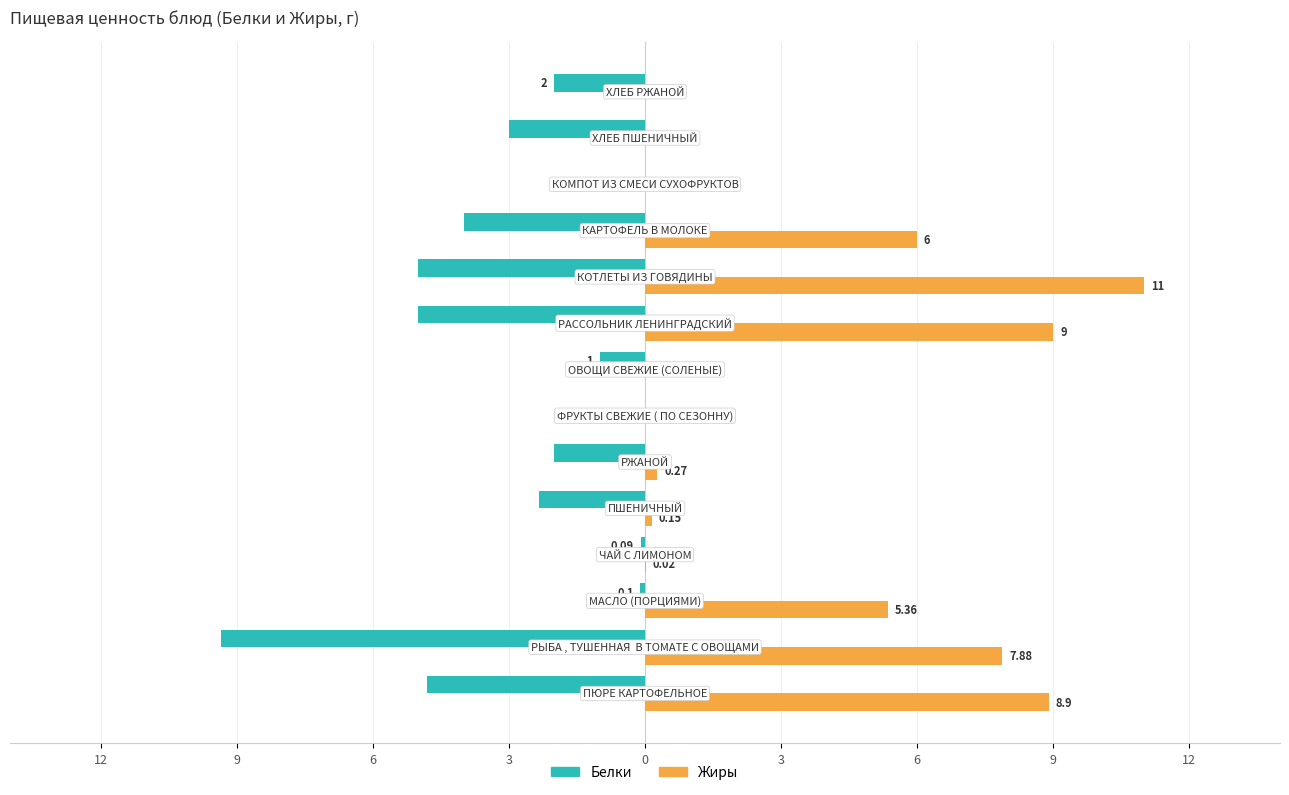

What are all the series names shown in the legend?

Белки, Жиры